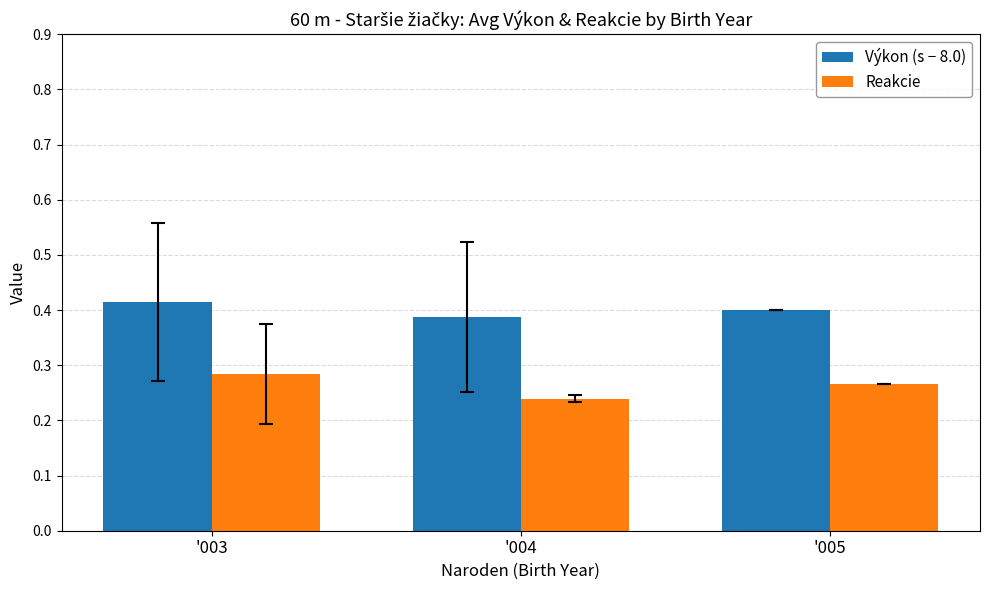

What is the spread (max minus min) of values at '003?

0.1